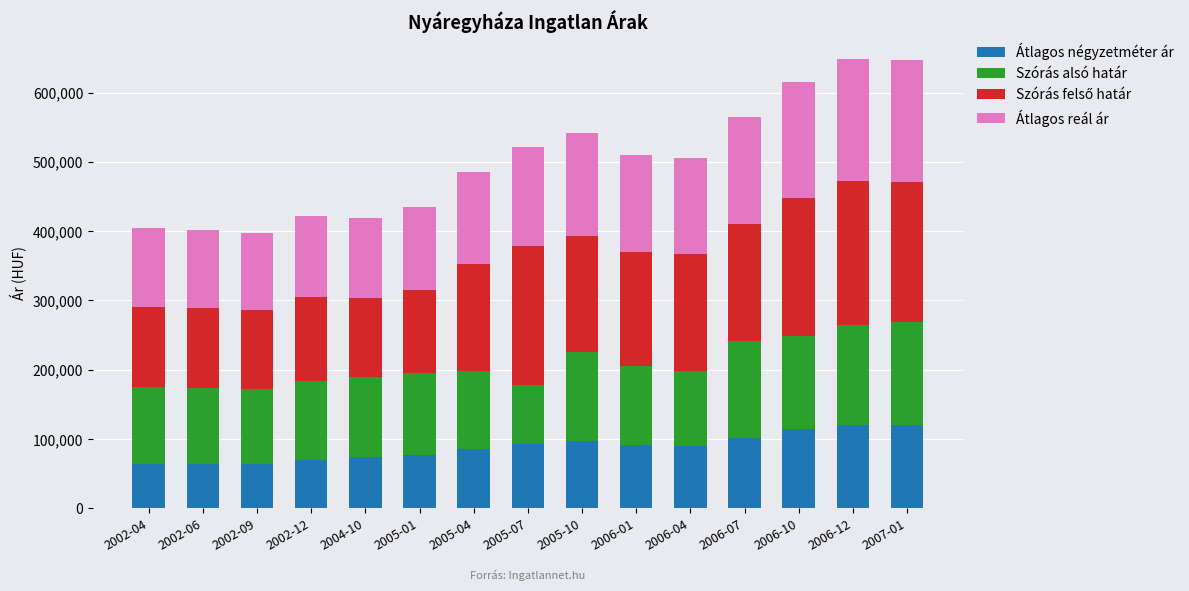

What is the total value across all series at 2006-04?

506162